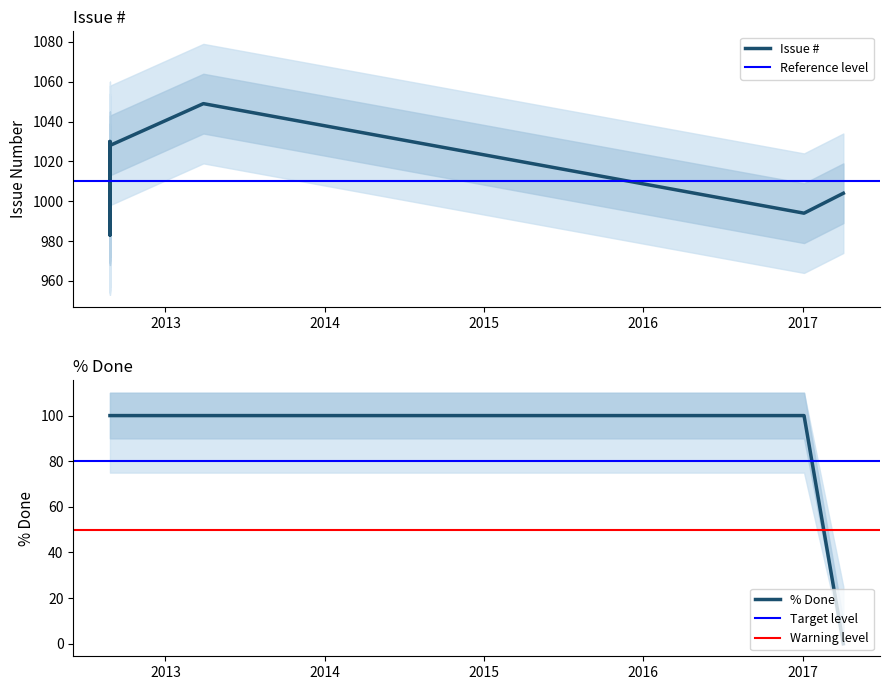

Which series has the largest total across all categories?

Issue #